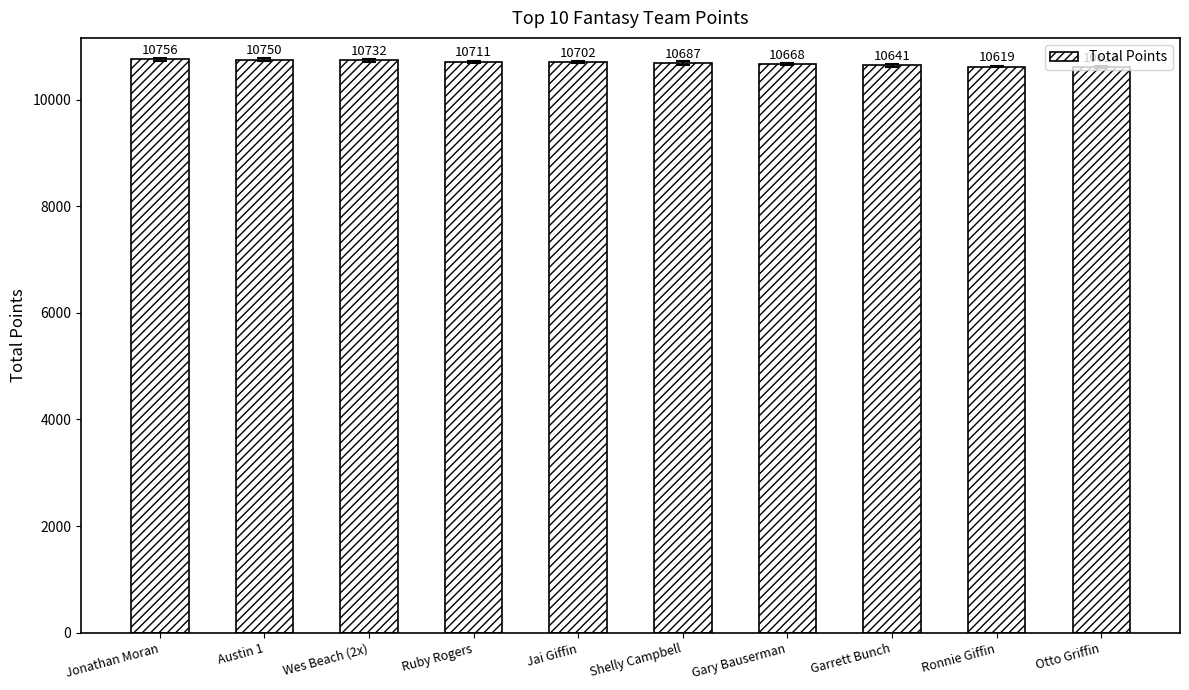

Reading left to right, extract all data points from this chart.

Jonathan Moran=10756	Austin 1=10750	Wes Beach (2x)=10732	Ruby Rogers=10711	Jai Giffin=10702	Shelly Campbell=10687	Gary Bauserman=10668	Garrett Bunch=10641	Ronnie Giffin=10619	Otto Griffin=10614